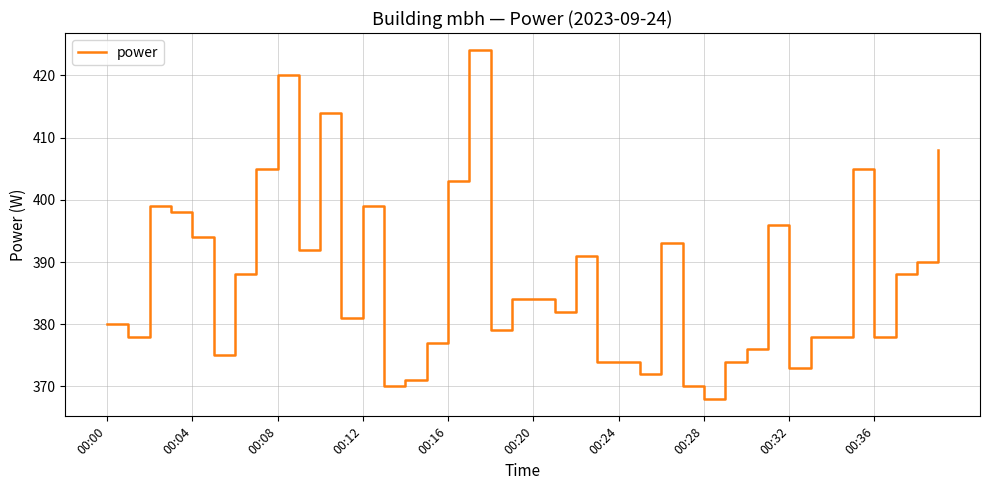

What is the difference between the maximum and minimum values?

56